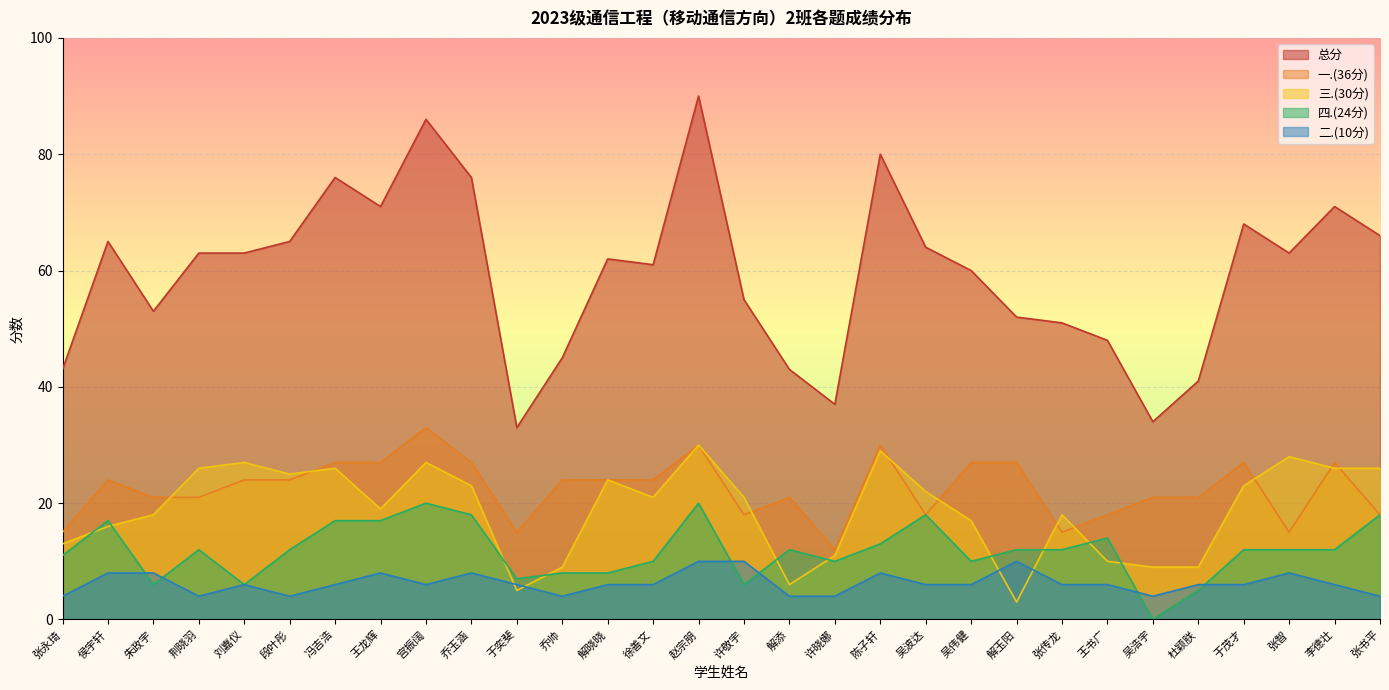

The 四.(24分) series shows 24 at 王龙辉. True or false?

False